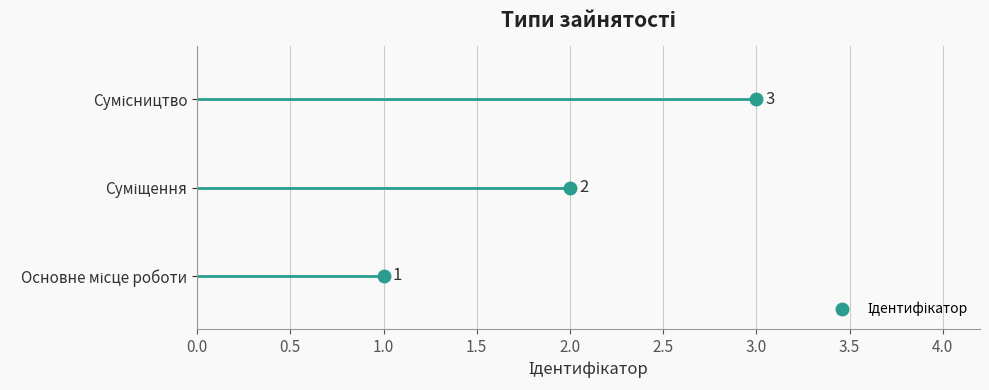

What is the ratio of the value at Основне місце роботи to the value at Сумісництво?

0.3